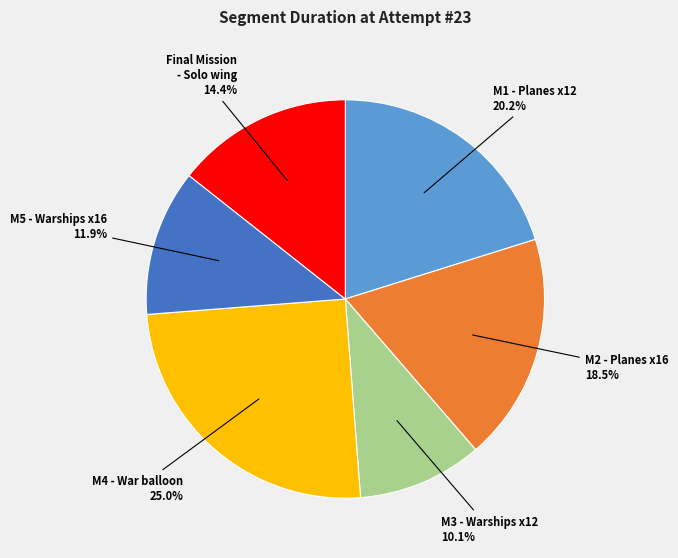

Count the number of slices in the pie.

6